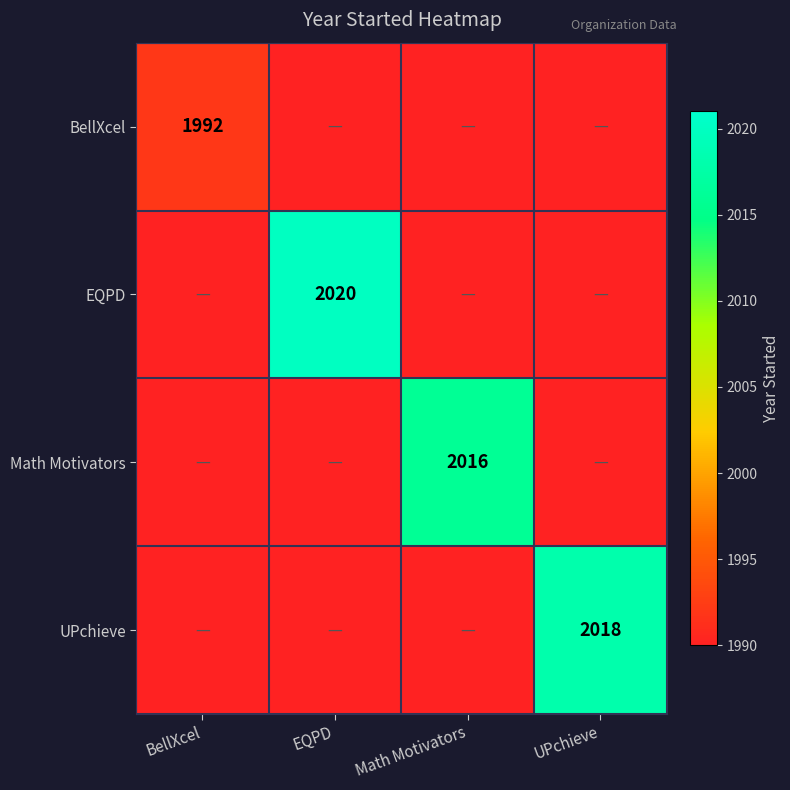

The value of UPchieve at UPchieve is 2018. True or false?

True